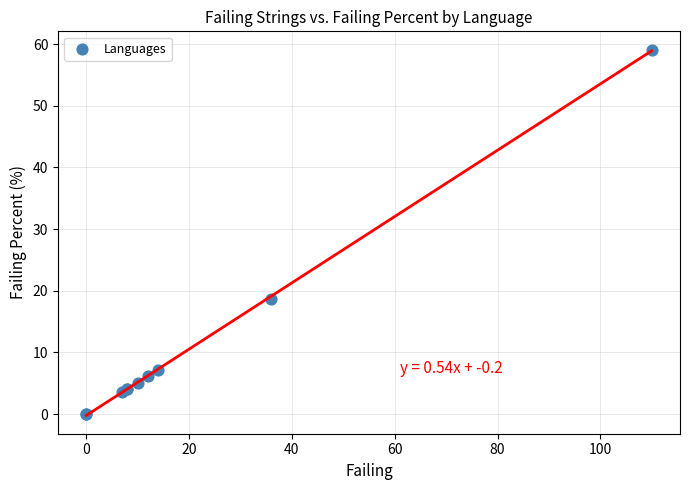

What Y value in the scatter plot is closest to 29?

18.6